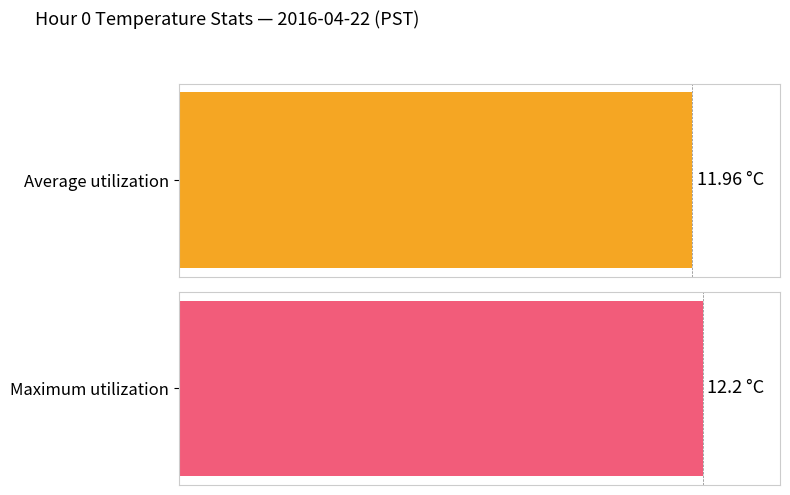

What is the difference between the second highest and second lowest values in the Maximum utilization series?

0.3